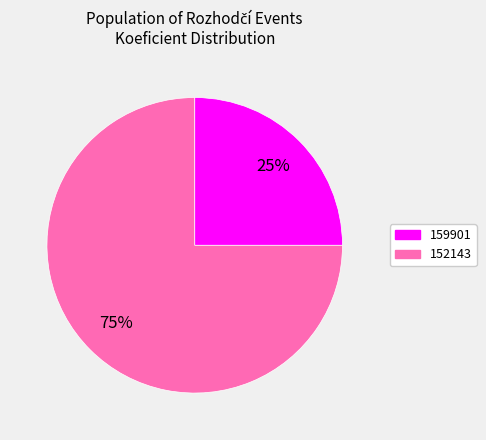

How many slices are in this pie chart?

2